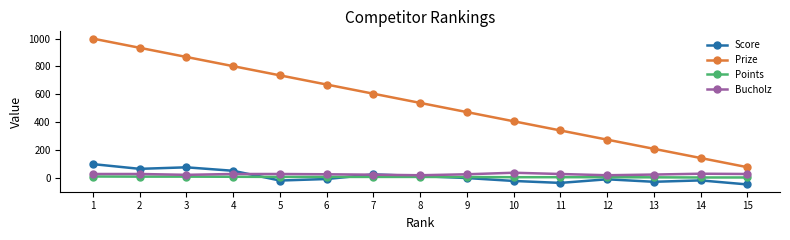

True or false: Prize has a value of 407 at 12.

False